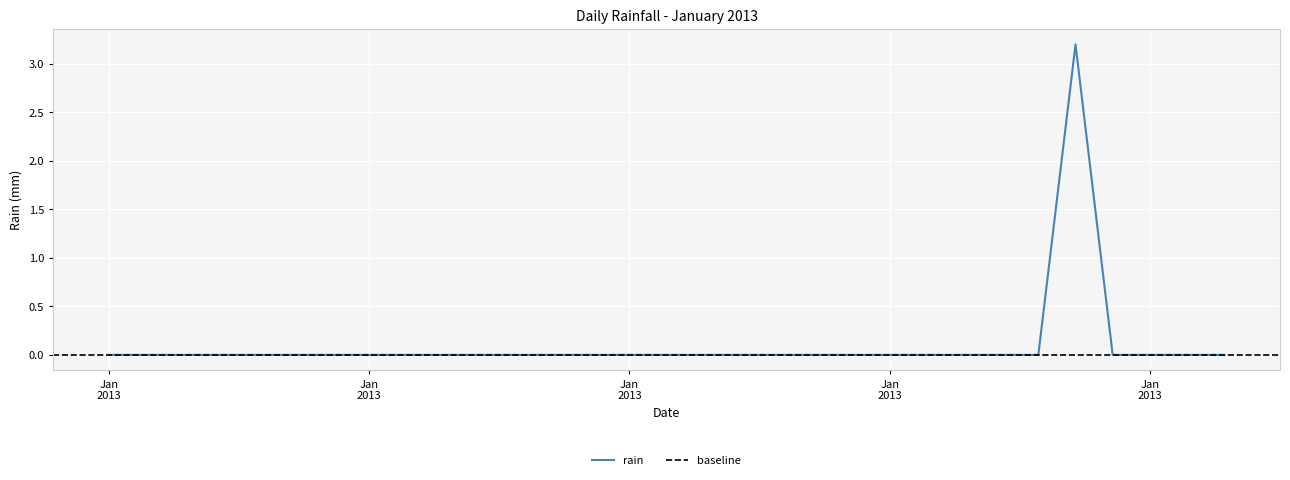

Reading right to left, transcribe all the data shown in this chart.

0.0	0.0	0.0	0.0	3.2	0.0	0.0	0.0	0.0	0.0	0.0	0.0	0.0	0.0	0.0	0.0	0.0	0.0	0.0	0.0	0.0	0.0	0.0	0.0	0.0	0.0	0.0	0.0	0.0	0.0	0.0